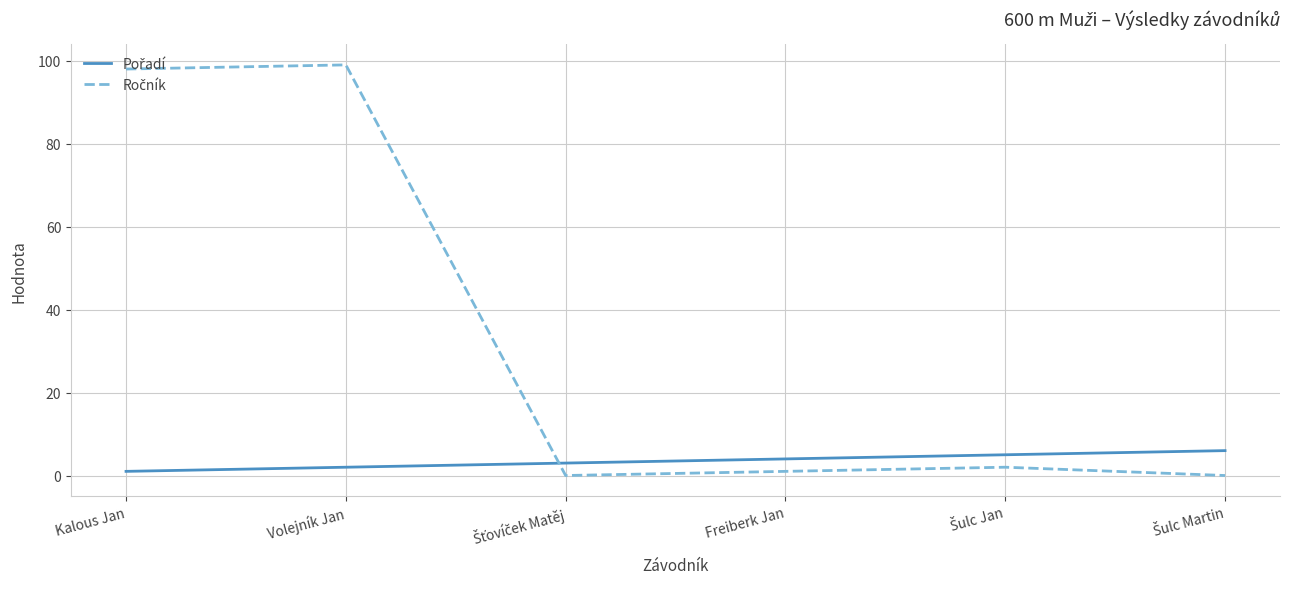

Reading right to left, transcribe all the data shown in this chart.

Pořadí: Šulc Martin=6	Šulc Jan=5	Freiberk Jan=4	Šťovíček Matěj=3	Volejník Jan=2	Kalous Jan=1
Ročník: Šulc Martin=0	Šulc Jan=2	Freiberk Jan=1	Šťovíček Matěj=0	Volejník Jan=99	Kalous Jan=98